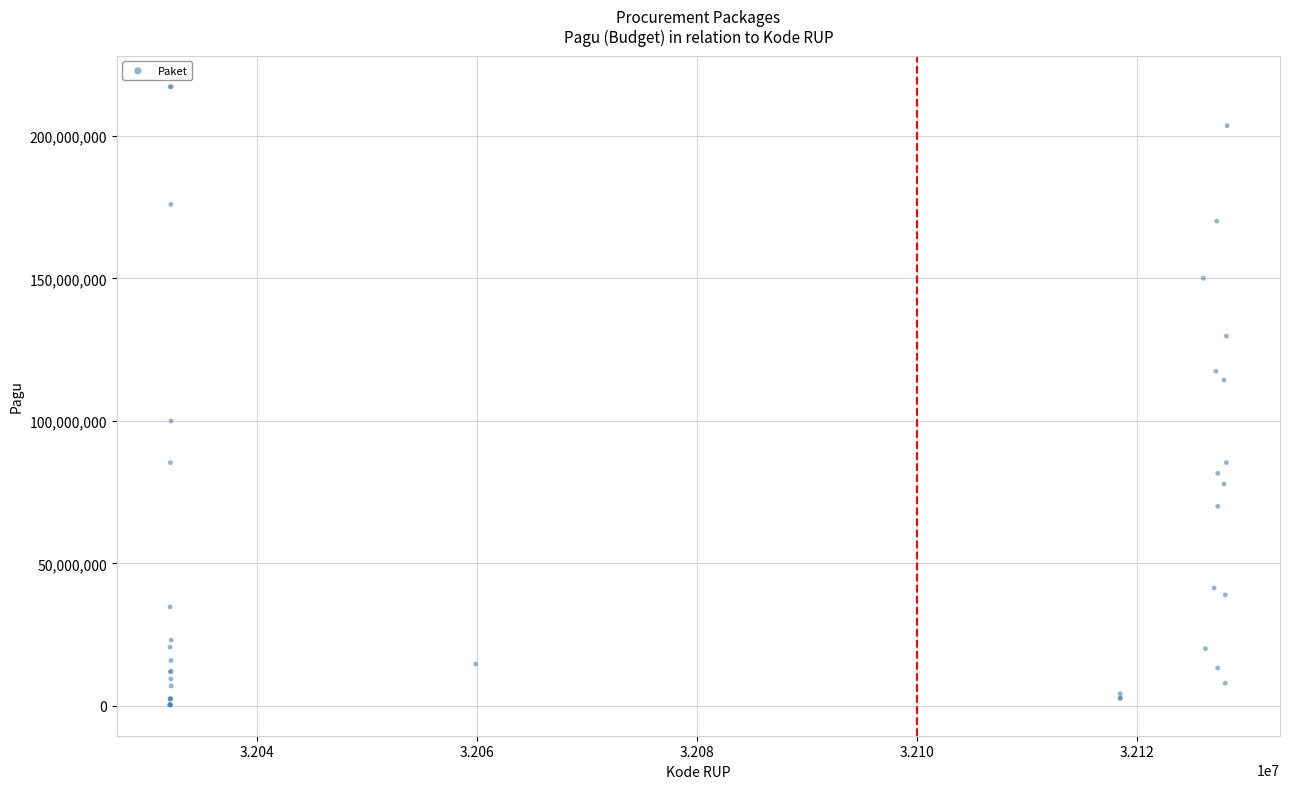

What Y value in the scatter plot is closest to 108830000?

114296000